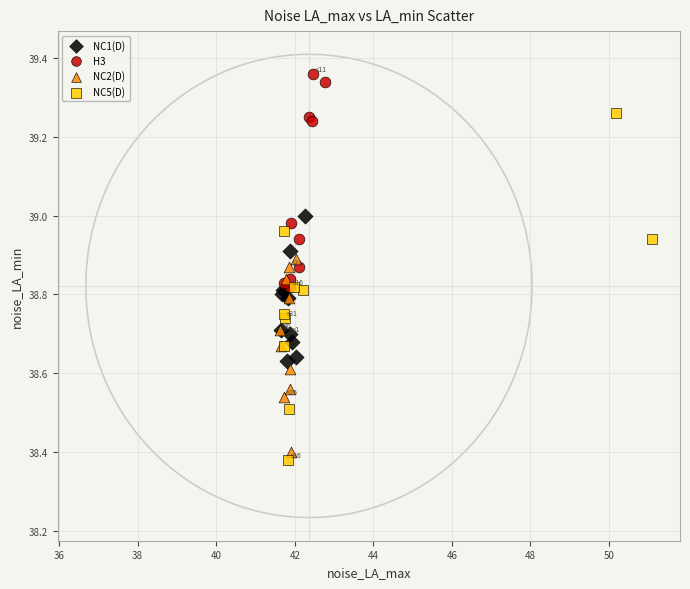

Which series reaches the maximum Y coordinate?

H3